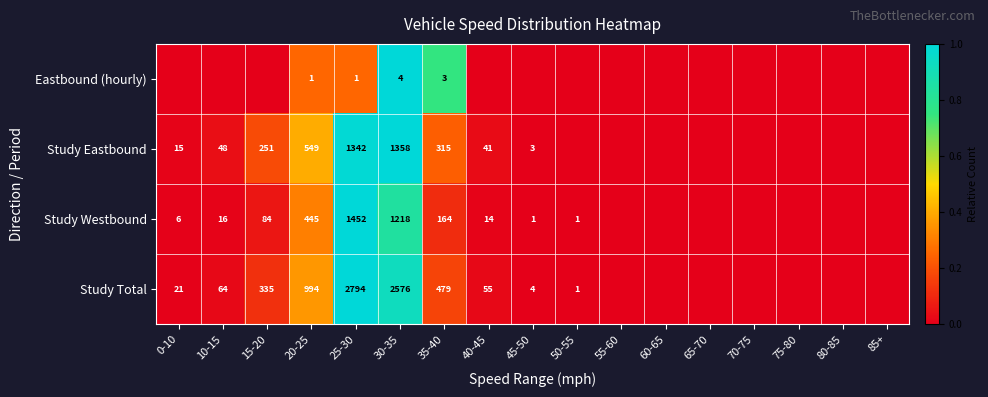

Is it true that Study Eastbound equals 94 at 15-20?

False